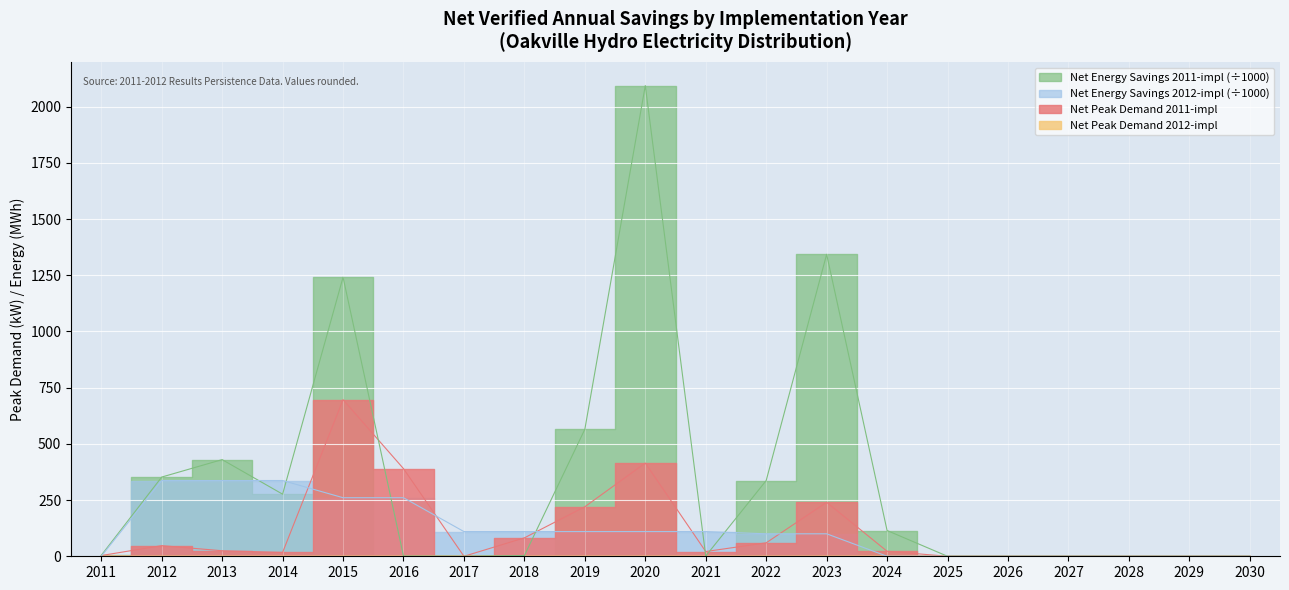

Which has a higher value, 2022 or 2027?

2022